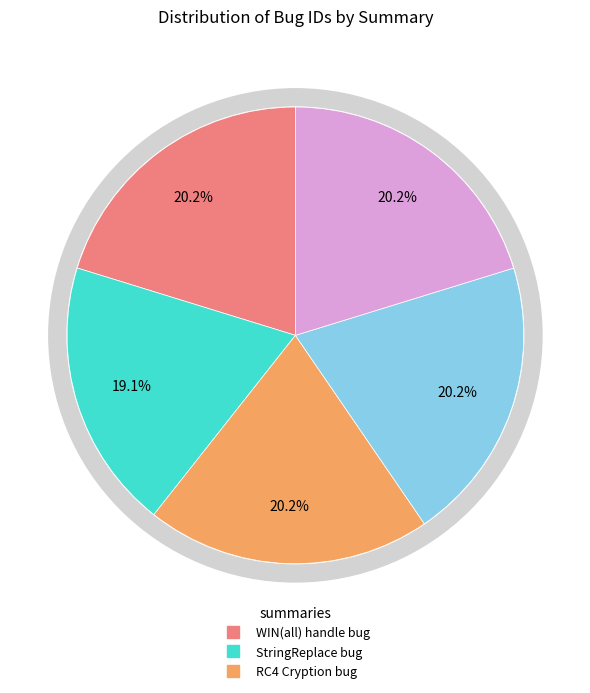

Which slice is the smallest?

StringReplace bug